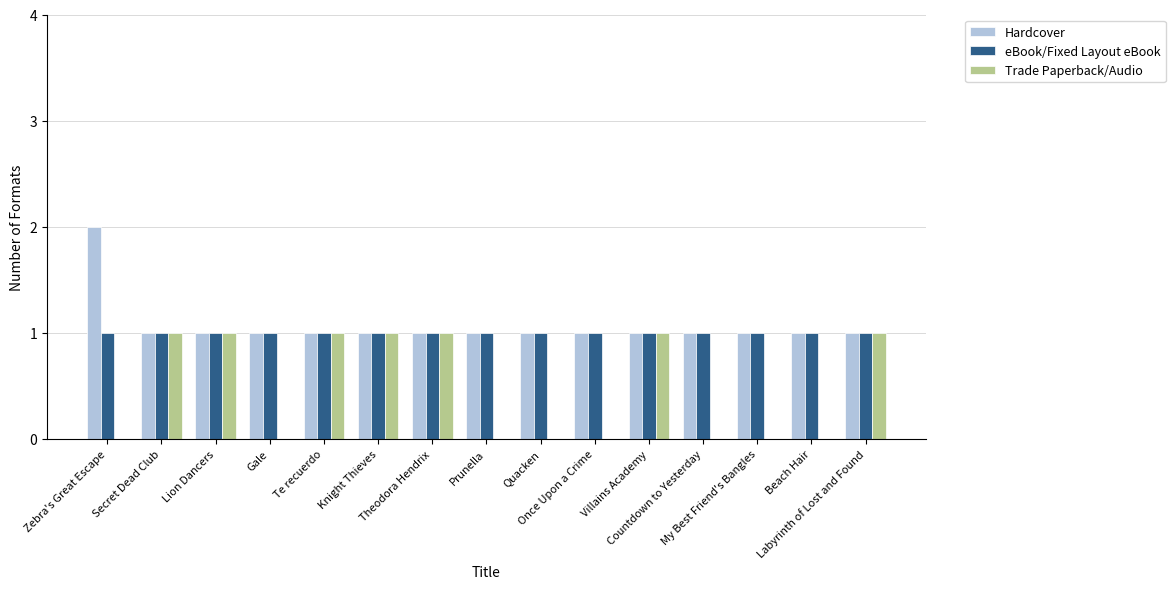

True or false: eBook/Fixed Layout eBook has a value of 1 at Secret Dead Club.

True